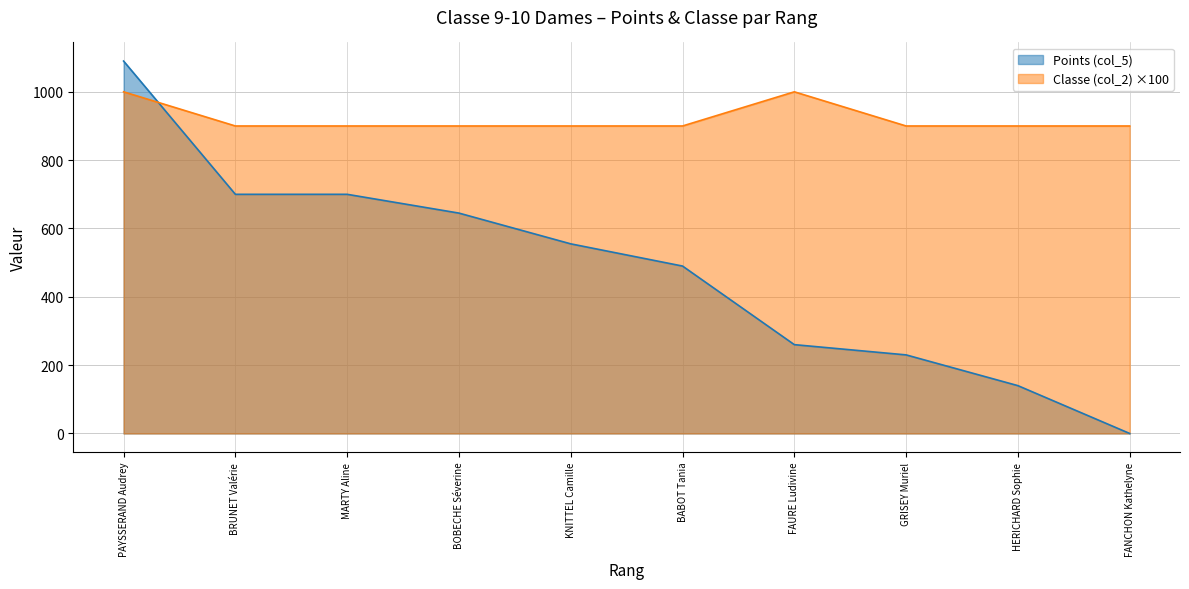

How many values in the Classe (col_2) series exceed 900?

2